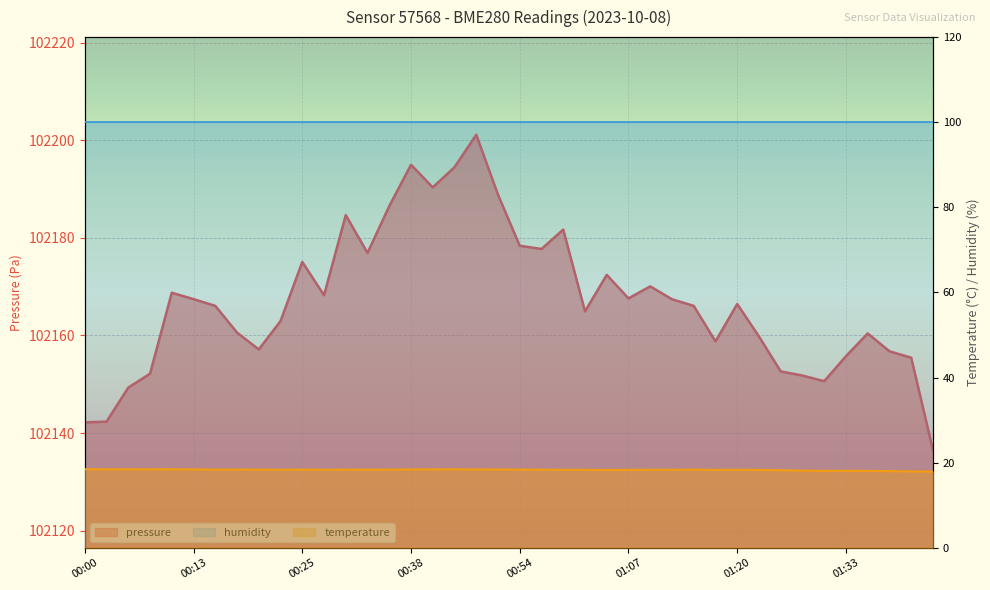

Is the value of pressure at 01:31 greater than the value of temperature at 00:28?

Yes